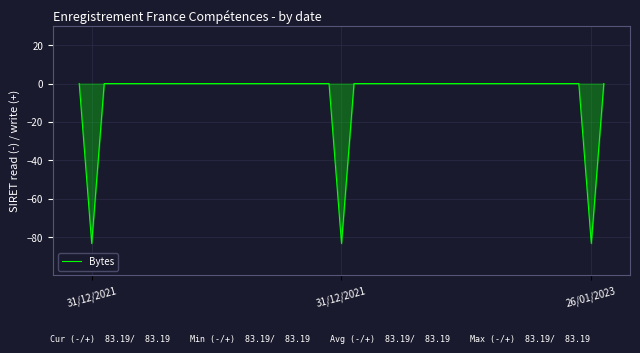

How many lines are shown in the chart?

1